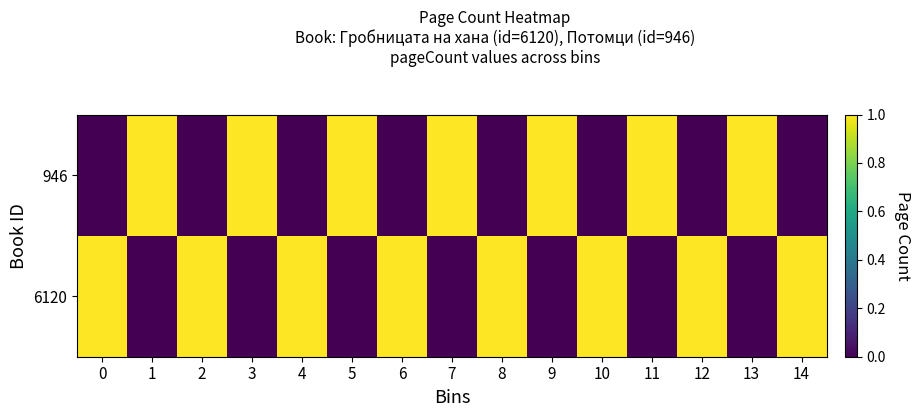

Reading right to left, list all the values displayed in this chart.

6120: 14=1	13=0	12=1	11=0	10=1	9=0	8=1	7=0	6=1	5=0	4=1	3=0	2=1	1=0	0=1
946: 14=0	13=1	12=0	11=1	10=0	9=1	8=0	7=1	6=0	5=1	4=0	3=1	2=0	1=1	0=0